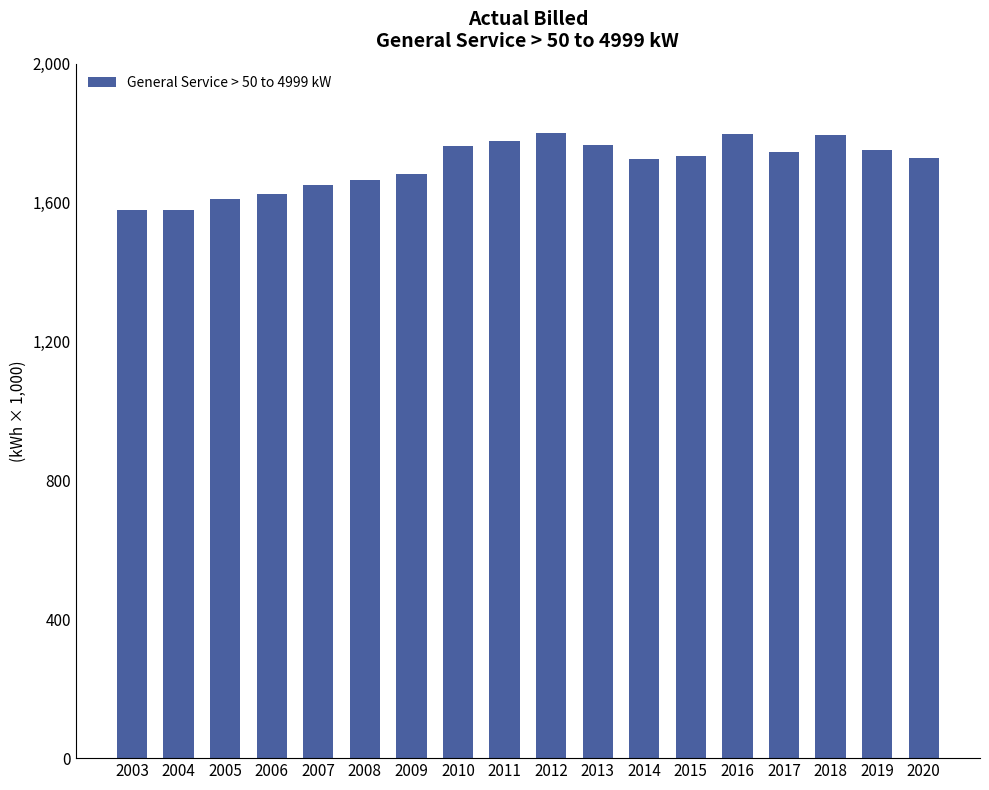

Read the value at 2020.

1728563.4